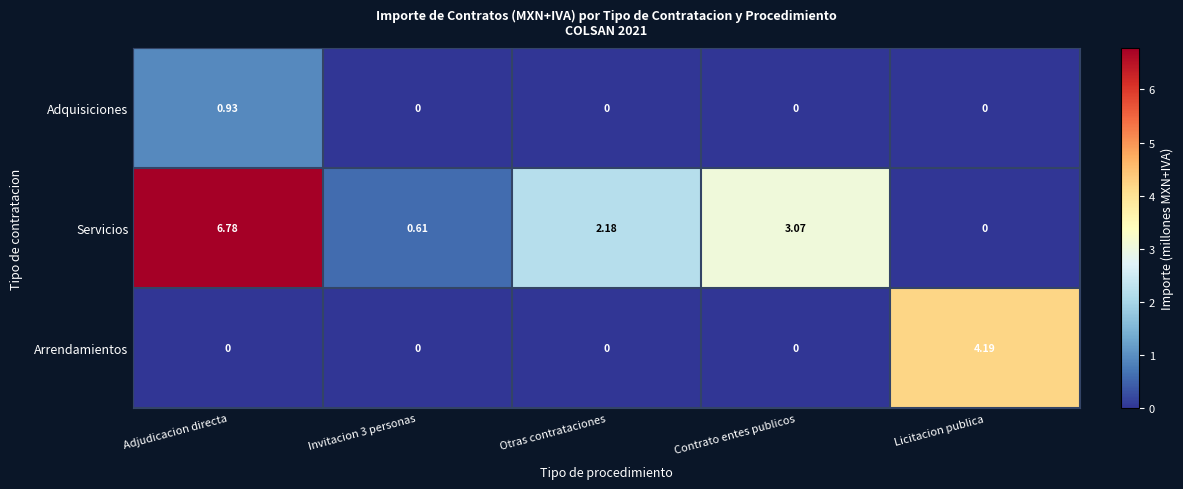

Is the value of Arrendamientos at Licitacion publica greater than the value of Servicios at Invitacion 3 personas?

Yes